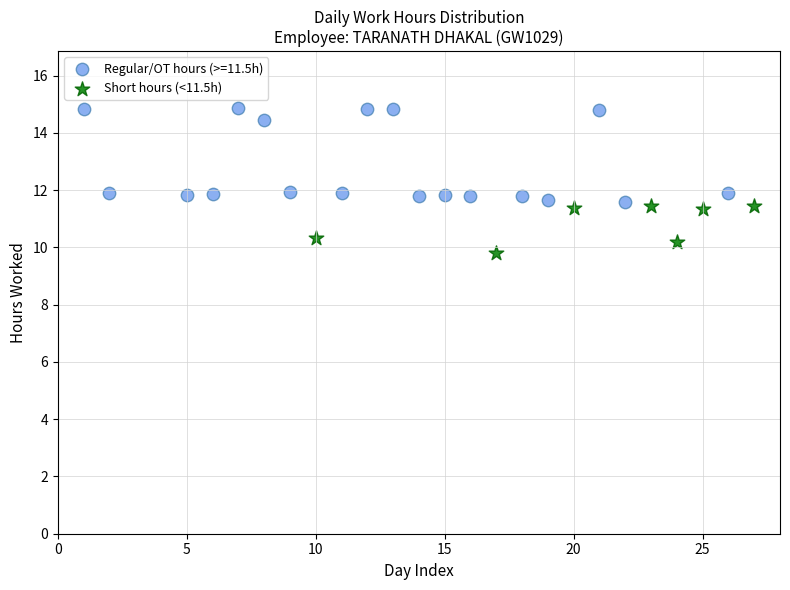

Which series reaches the minimum Y coordinate?

Short hours (<11.5h)